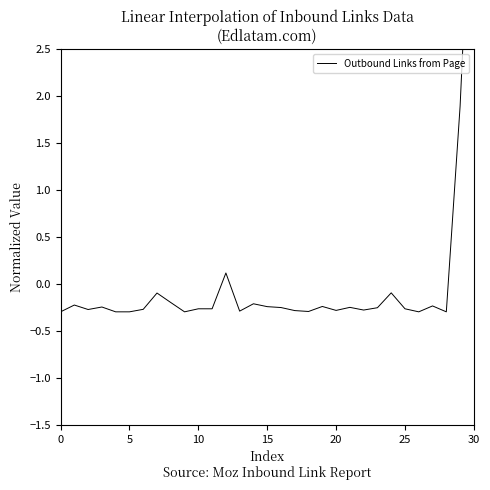

What is the smallest value displayed?

-0.3